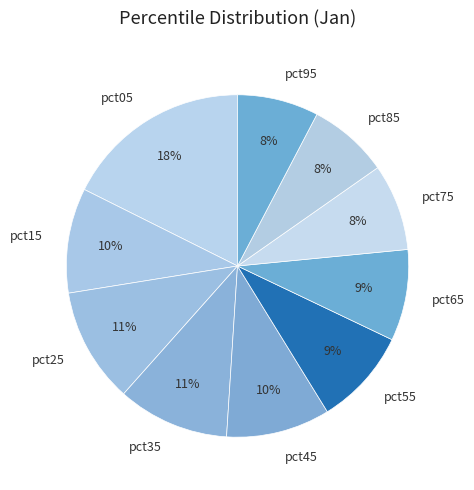

Which has a higher value, pct85 or pct15?

pct15